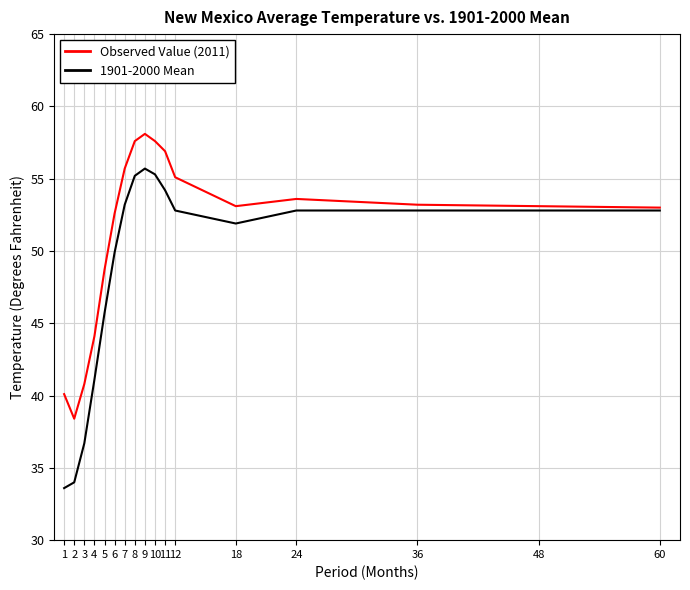

What is the approximate value of 1901-2000 Mean at 6?

49.9